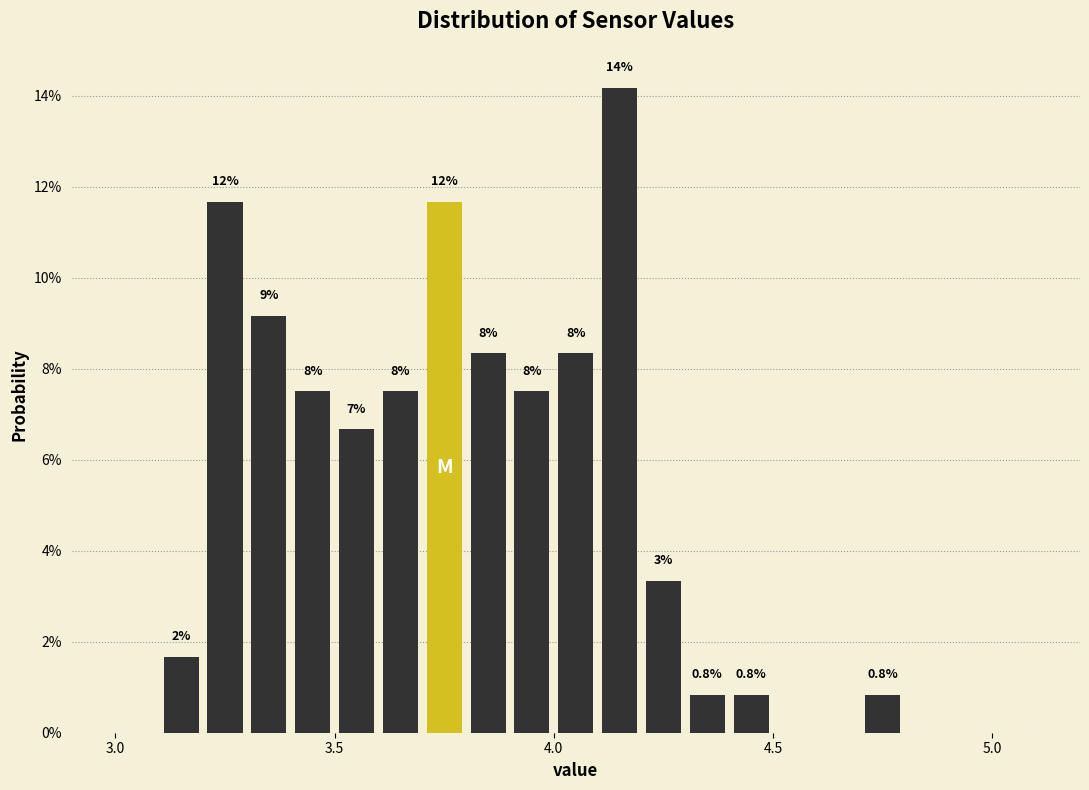

Read against the x-axis, roughly where is the centre of the tallest bar?

4.15